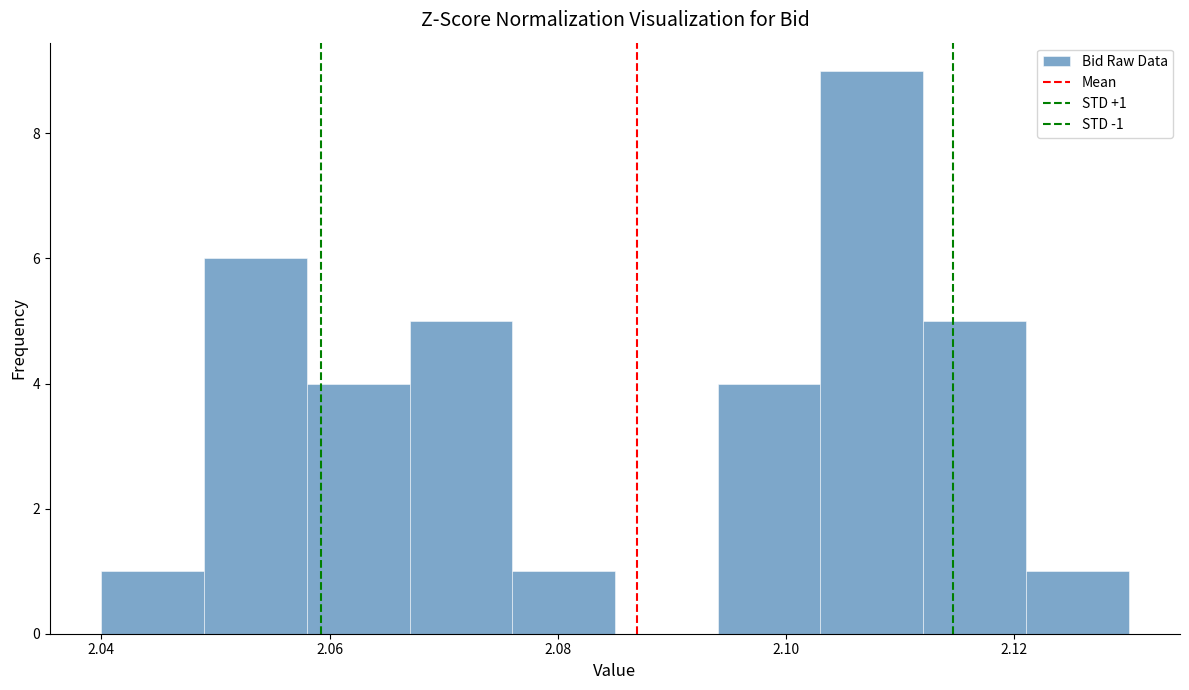

Which range on the x-axis has the tallest bar?

2.103 to 2.112